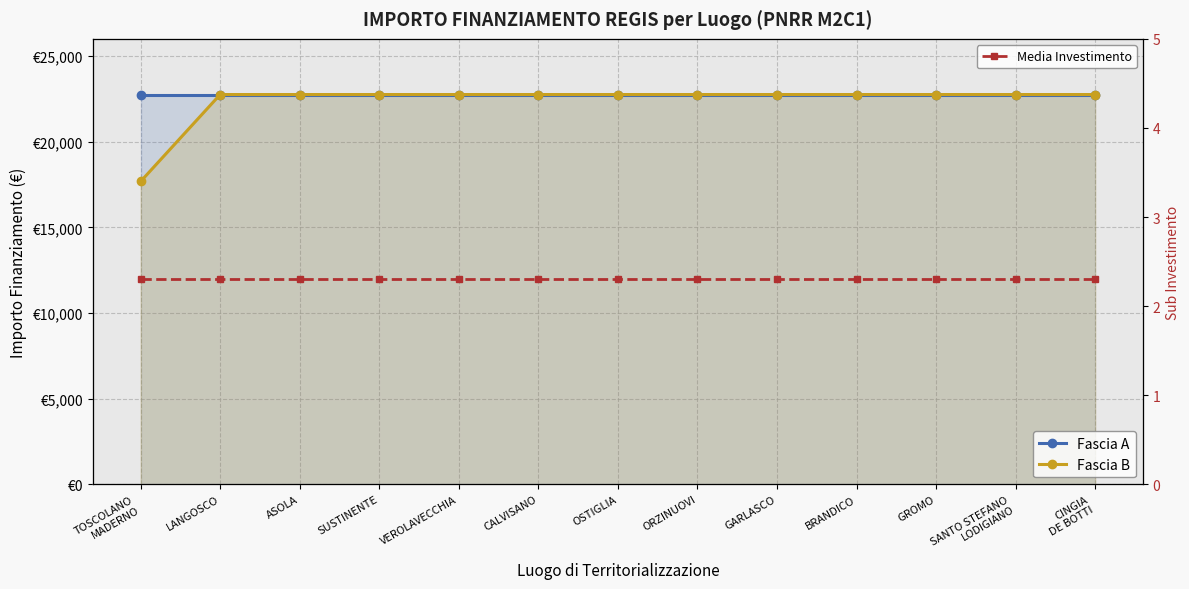

What is the value of the Fascia B point at the 10th from the left?

22750.0